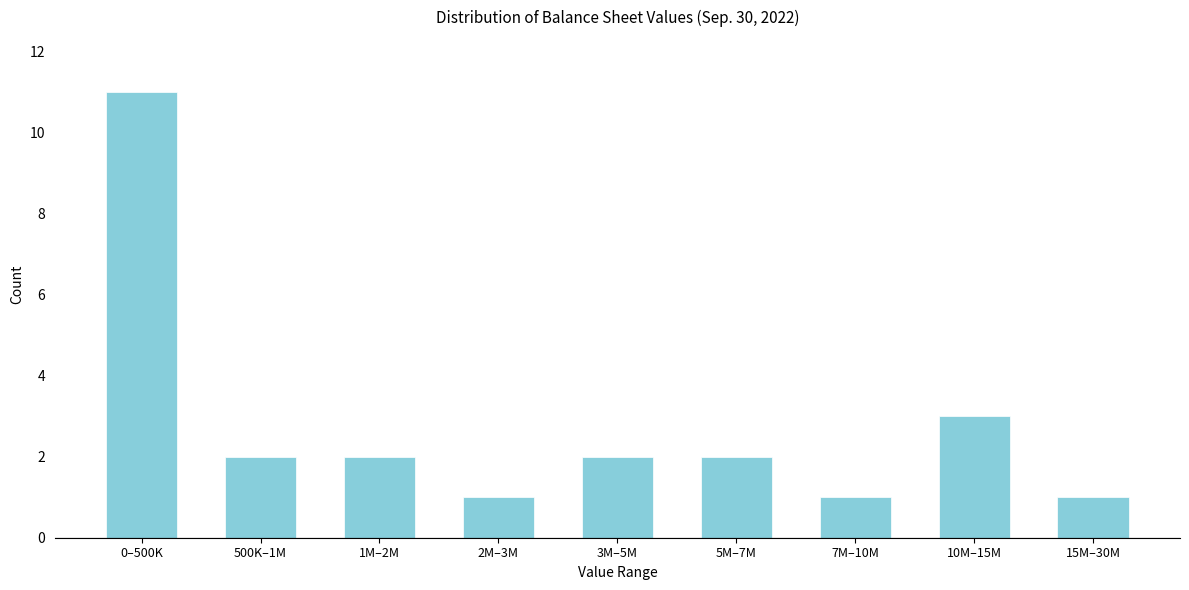

Reading left to right, list all the values displayed in this chart.

11	2	2	1	2	2	1	3	1